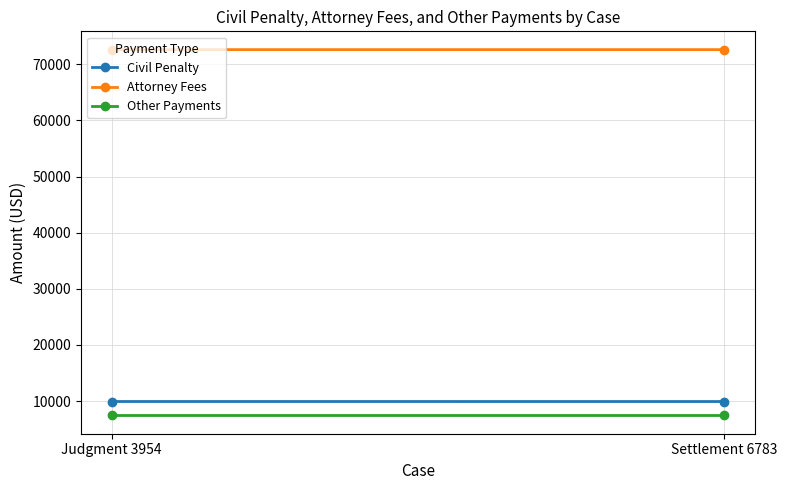

What is the label of the 1st point from the left?

Judgment 3954